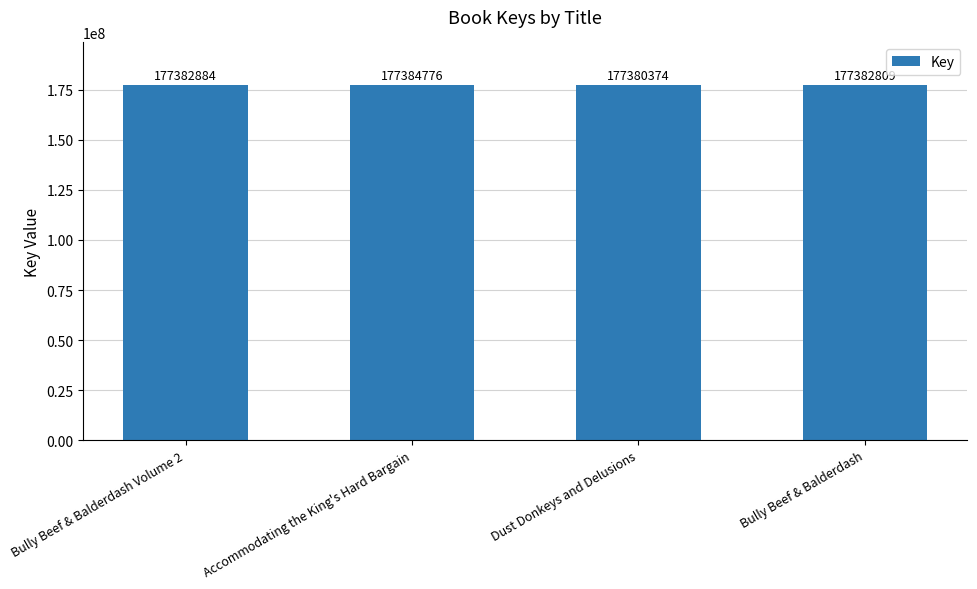

What is the value of the 3rd bar from the left?

177380374